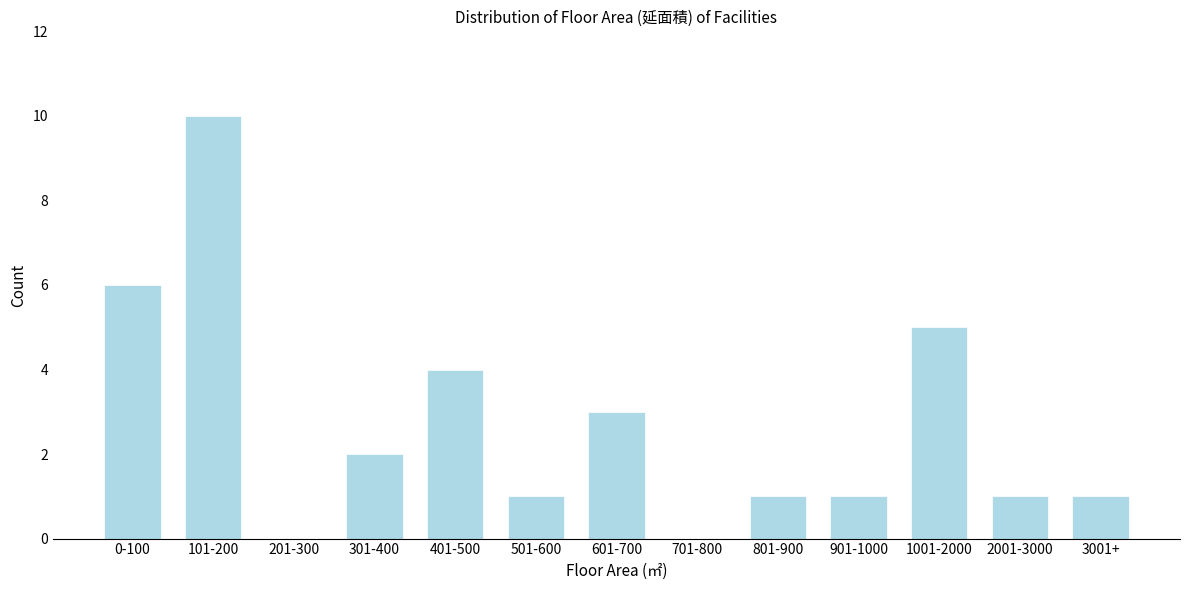

Reading left to right, list all the values displayed in this chart.

0-100=6	101-200=10	201-300=0	301-400=2	401-500=4	501-600=1	601-700=3	701-800=0	801-900=1	901-1000=1	1001-2000=5	2001-3000=1	3001+=1